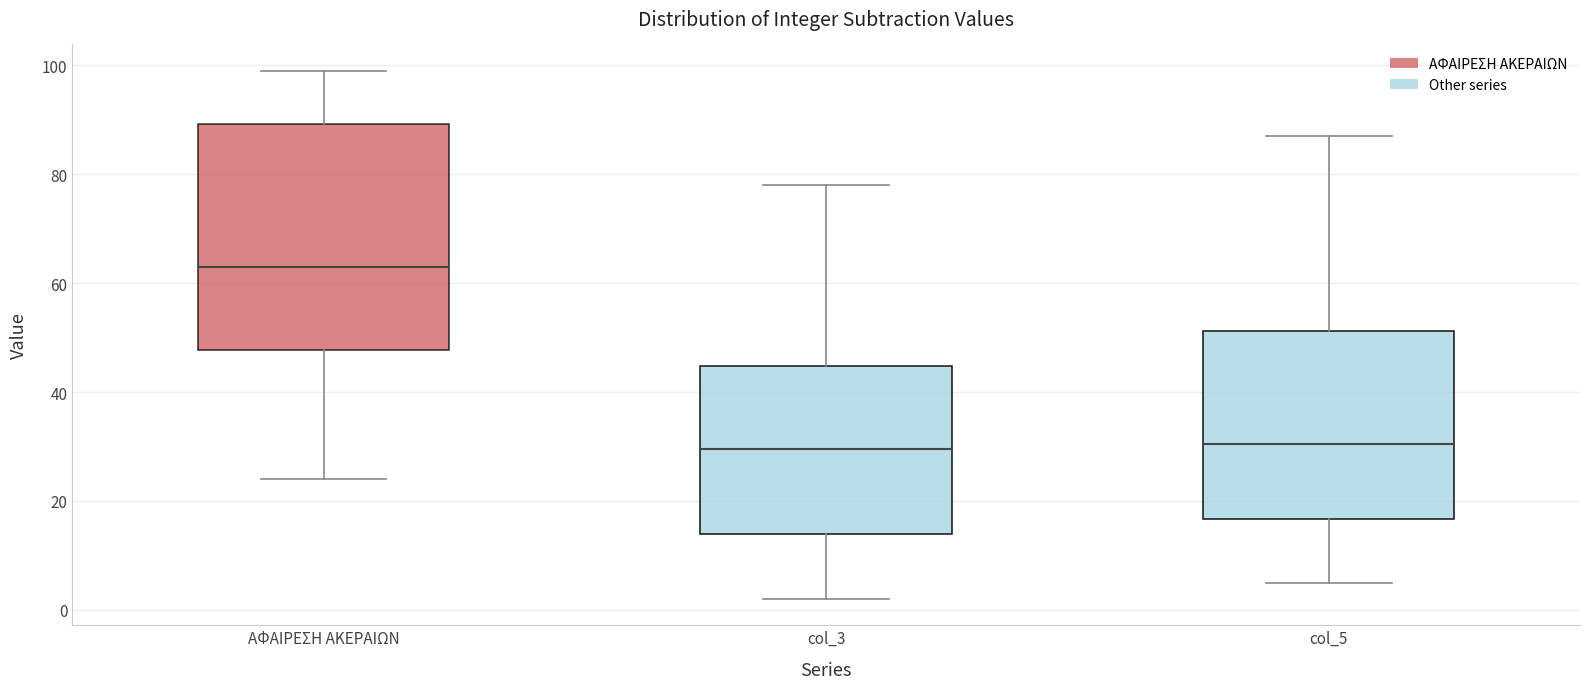

Reading left to right, transcribe this box plot: for each box, give where its median line is, the range the box spans, and where its two whiskers end, as read against the y-axis. The values are not printed on the chart, so give them approximately, as read against the axis.

ΑΦΑΙΡΕΣΗ ΑΚΕΡΑΙΩΝ: median 64, box 48 to 90, whiskers 24 to 100
col_3: median 30, box 14 to 44, whiskers 2 to 78
col_5: median 30, box 16 to 52, whiskers 6 to 88